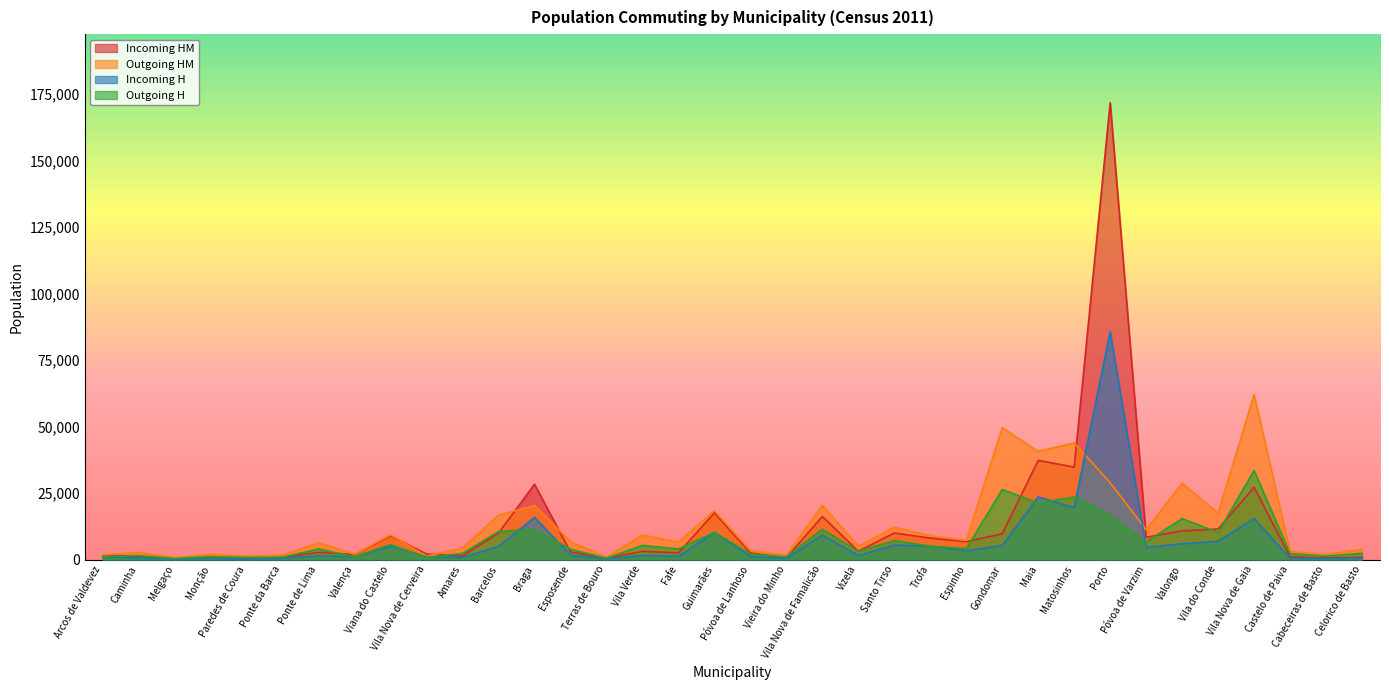

Is it true that Outgoing HM equals 105132 at Vila Nova de Gaia?

False